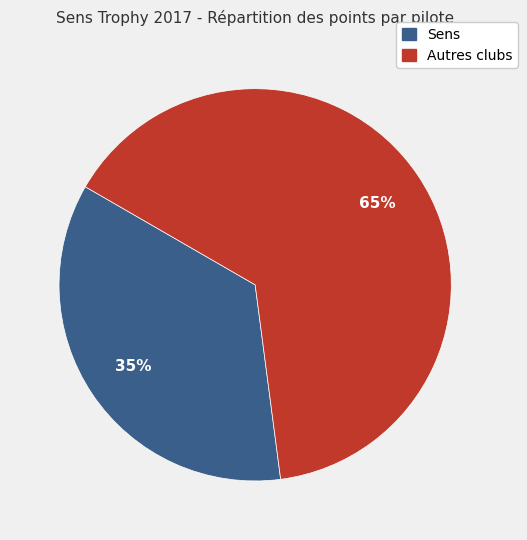

Is there any slice that represents more than half of the pie?

Yes